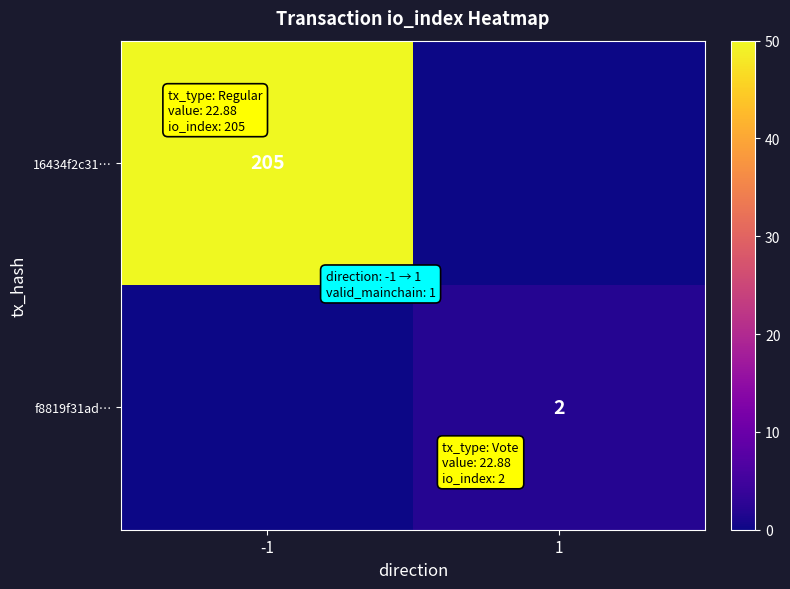

The value of f8819f31ad… at 1 is 3. True or false?

False